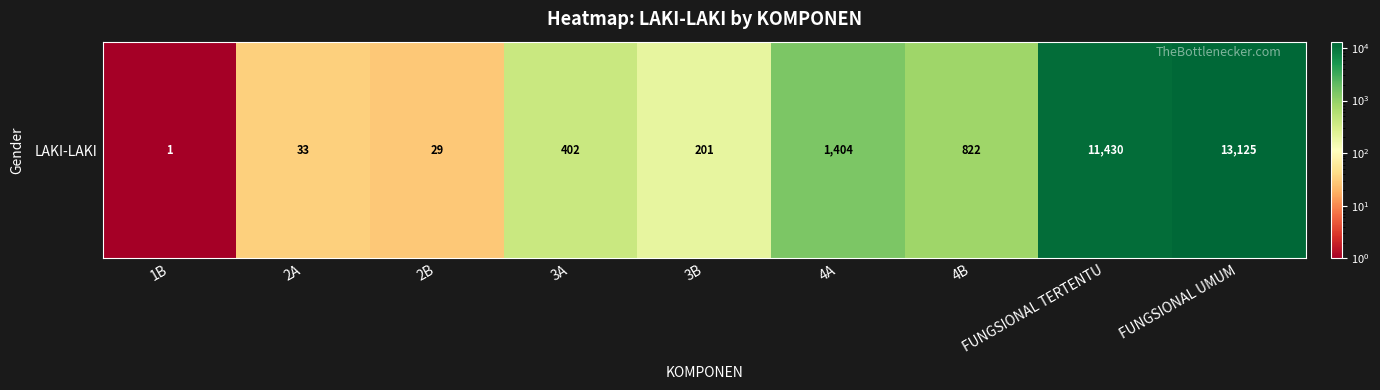

The chart shows a value of 201 at 3B. True or false?

True